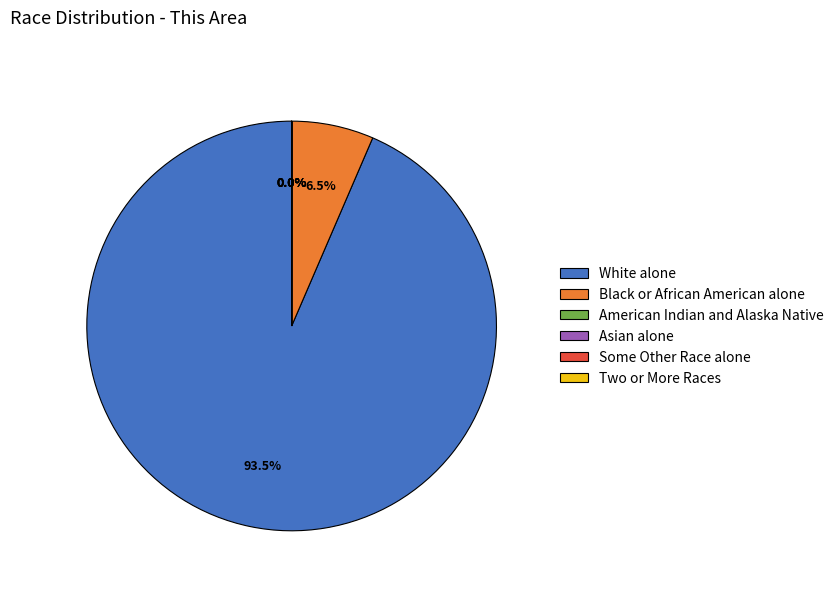

To the nearest percent, what is the average slice percentage?

17%